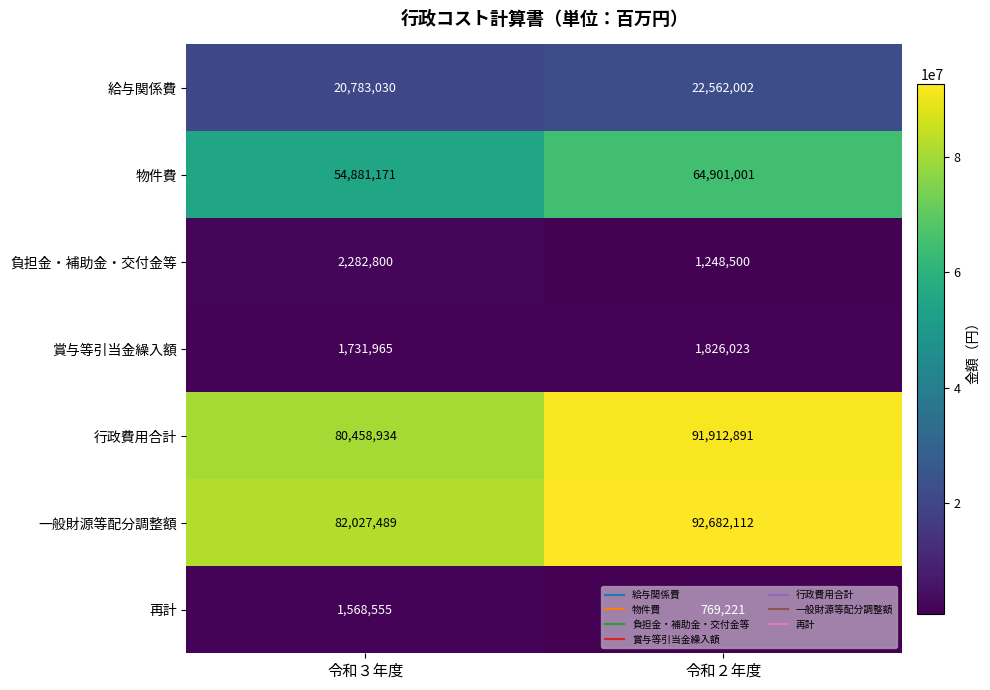

Count the number of categories in the chart.

2